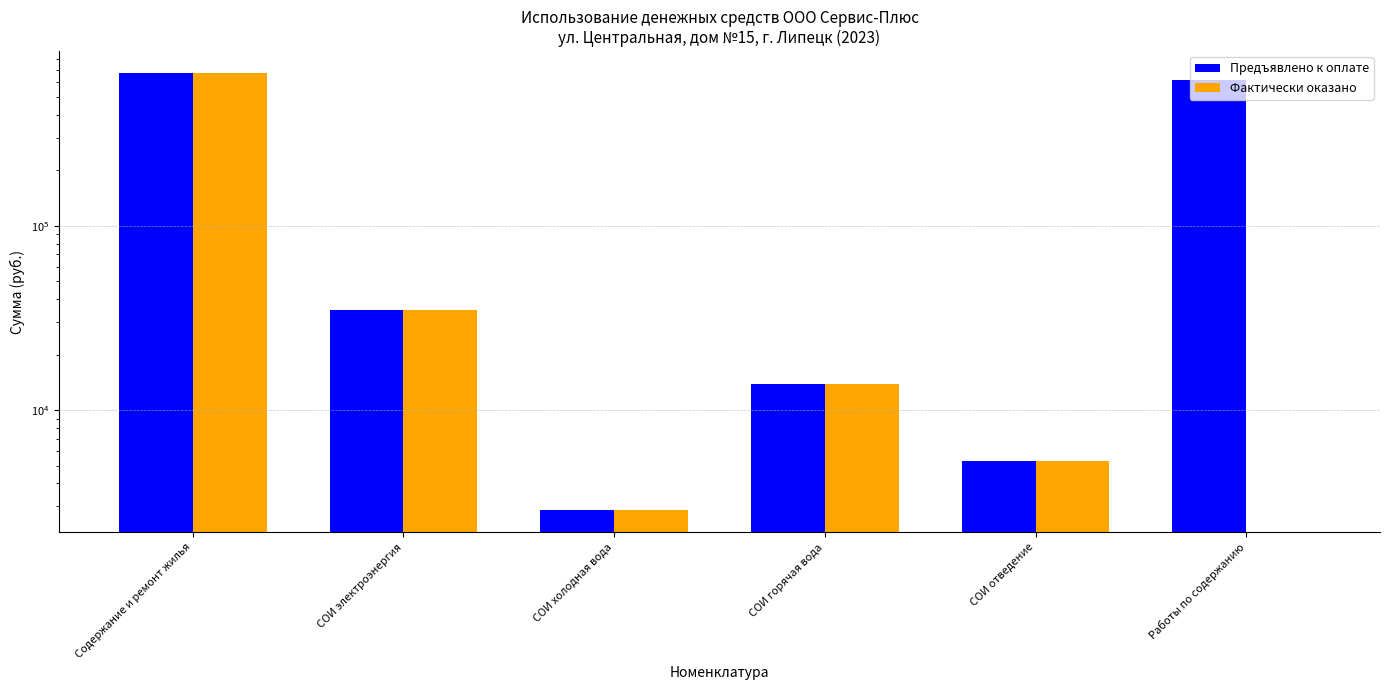

Reading left to right, extract all data points from this chart.

Предъявлено к оплате: Содержание и ремонт жилья=672608.1	СОИ электроэнергия=34684.2	СОИ холодная вода=2857.1	СОИ горячая вода=13872.4	СОИ отведение=5304.6	Работы по содержанию=615889.8
Фактически оказано: Содержание и ремонт жилья=670332.5	СОИ электроэнергия=34684.2	СОИ холодная вода=2857.1	СОИ горячая вода=13872.4	СОИ отведение=5304.6	Работы по содержанию=0.0